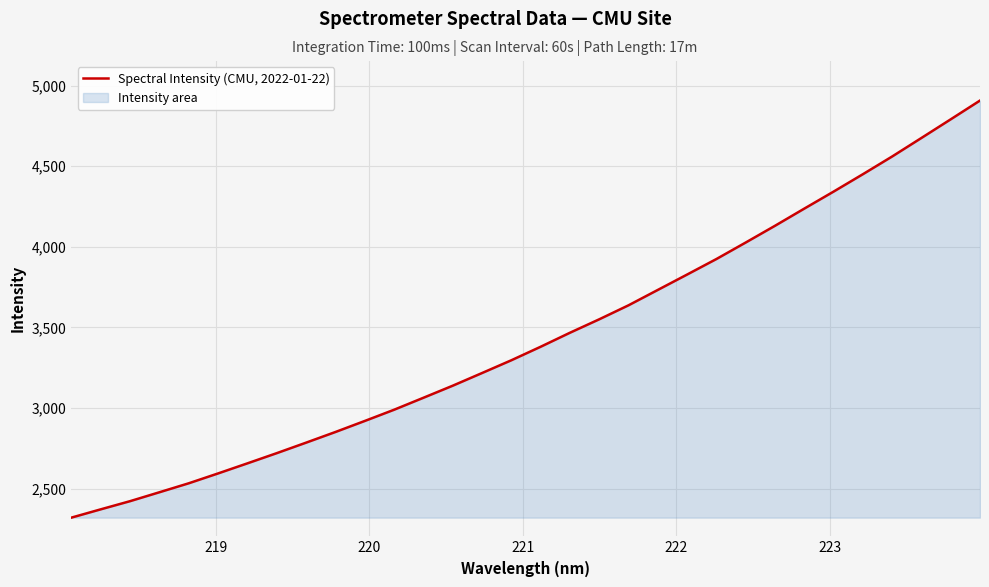

What is the maximum value shown in the chart?

4907.5